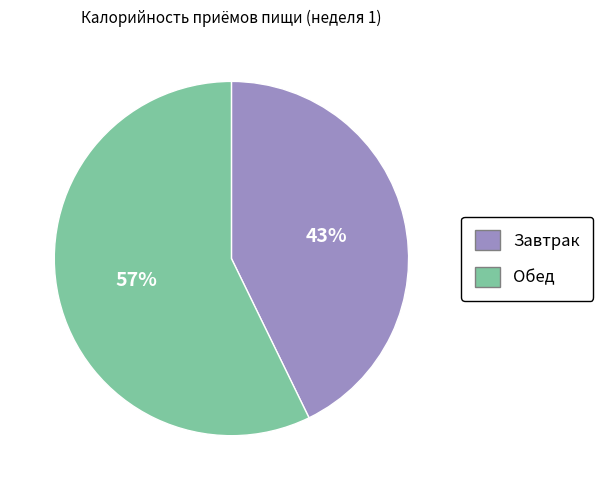

What is the ratio of the value at Обед to the value at Завтрак?

1.3